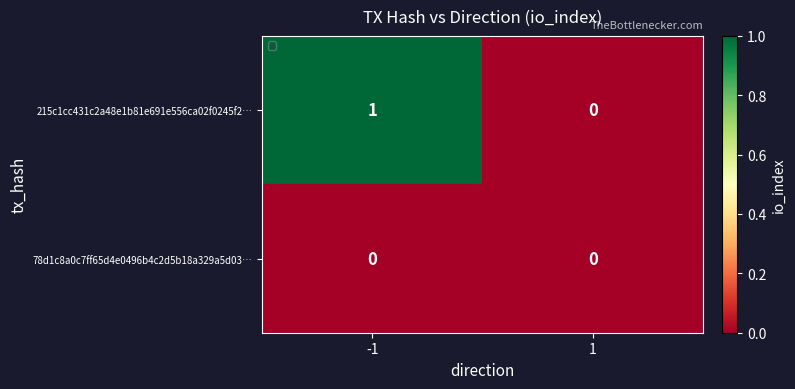

Which series has the widest spread of values?

215c1cc431c2a48e1b81e691e556ca02f0245f2…